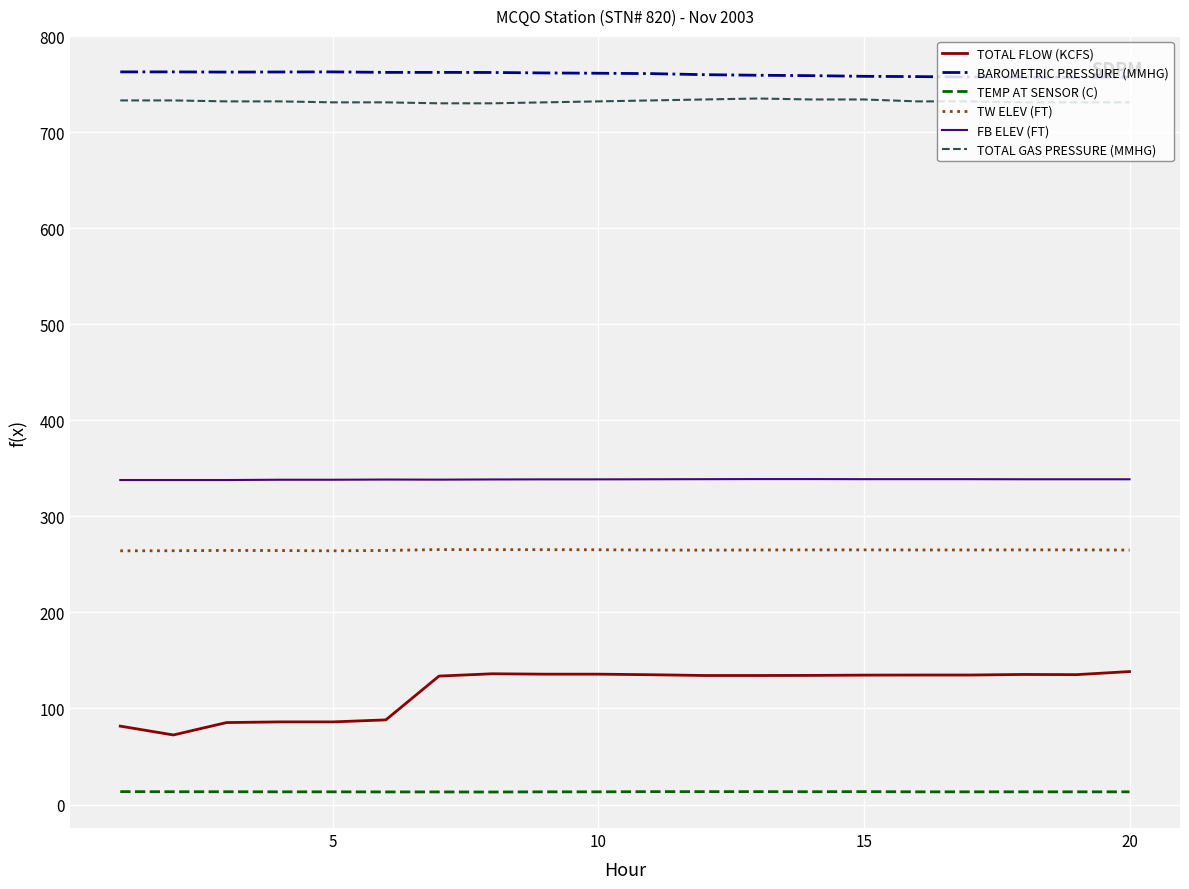

True or false: TOTAL FLOW (KCFS) and FB ELEV (FT) cross at least once.

False